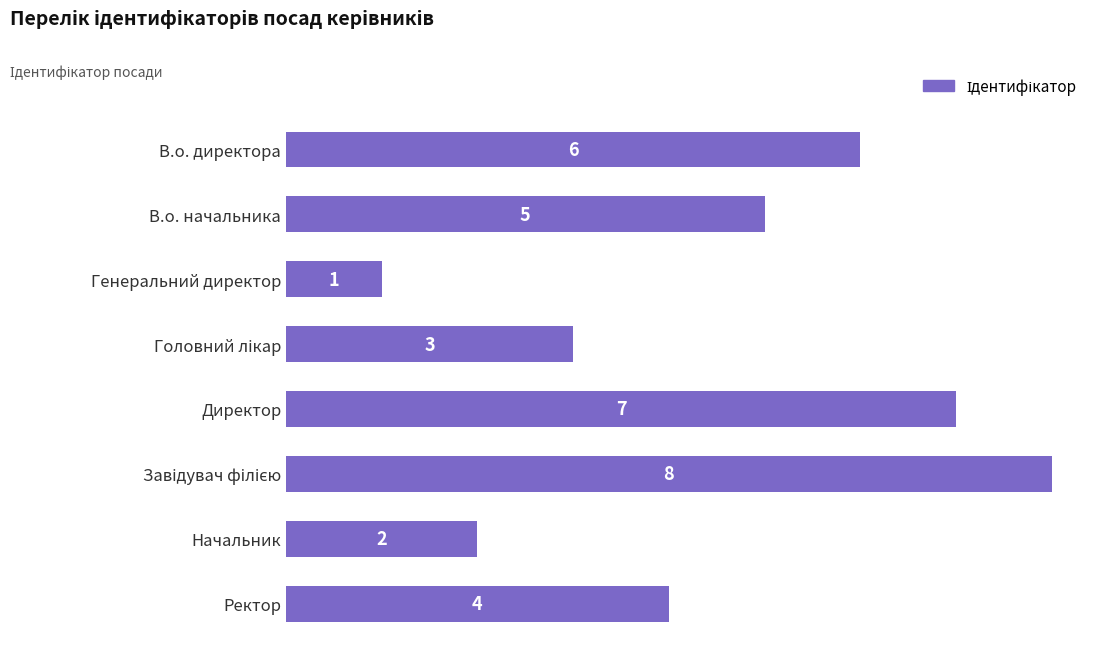

Reading top to bottom, transcribe all the data shown in this chart.

6	5	1	3	7	8	2	4